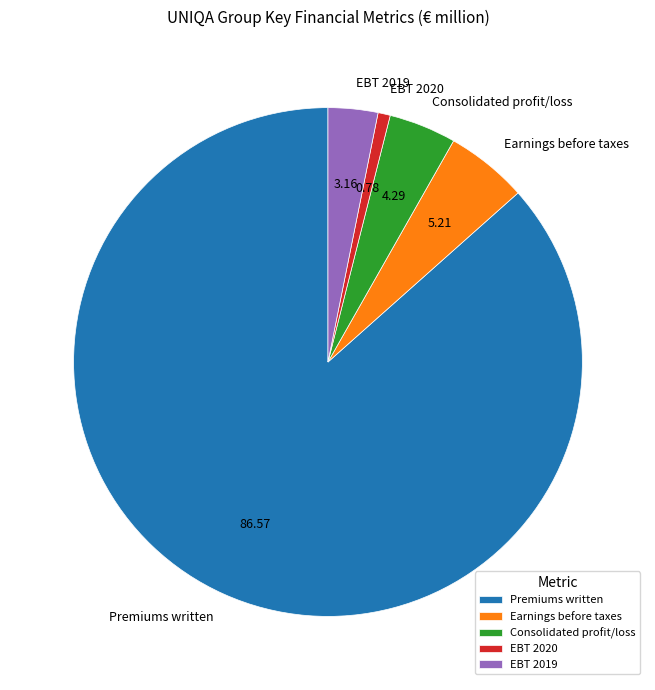

Does Premiums written represent more than half of the total?

Yes